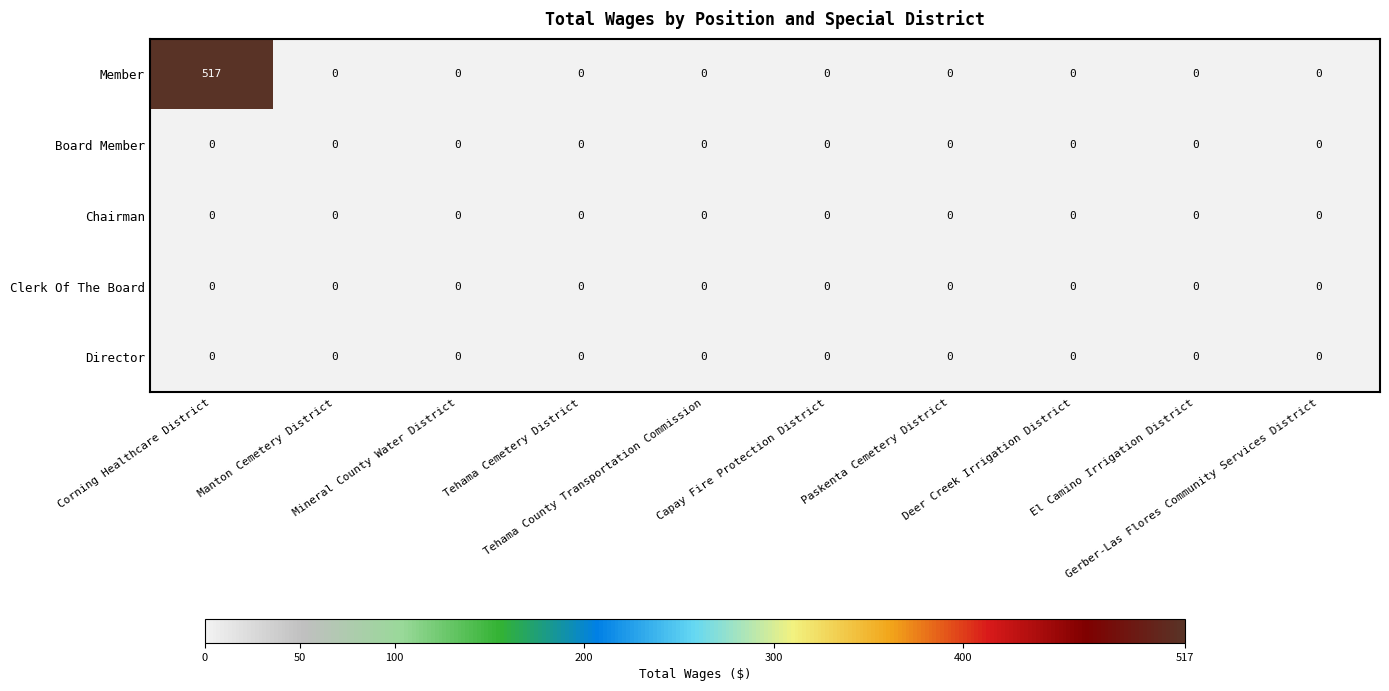

At which category is the sum across all series the highest?

Corning Healthcare District